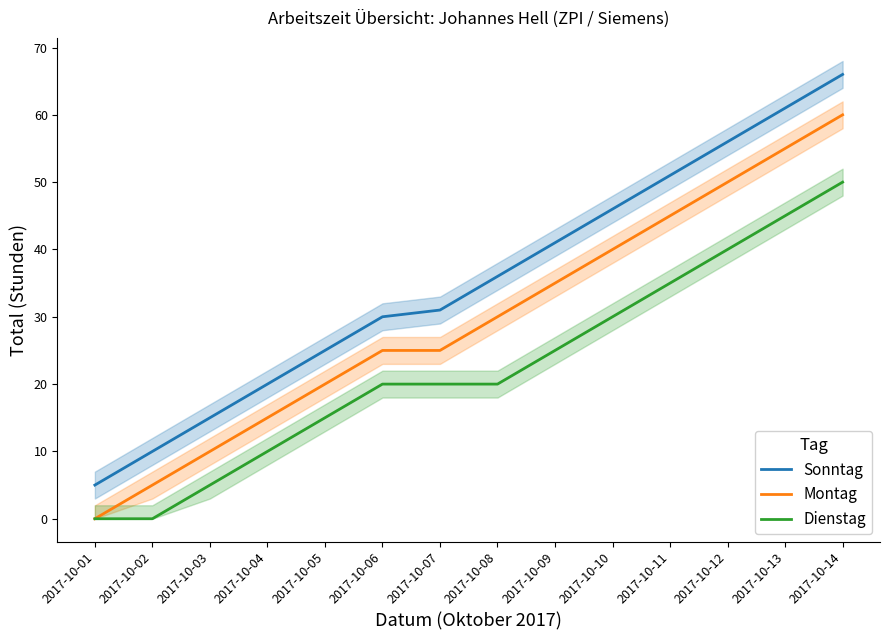

Which has a higher value, 2017-10-05 or 2017-10-11?

2017-10-11